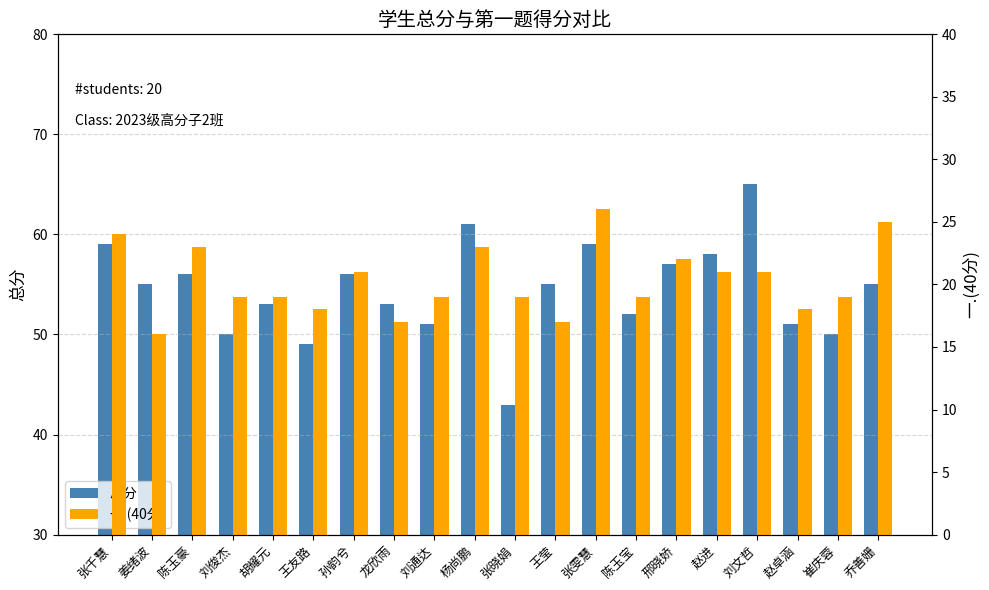

Where is 总分 nearest to the value 54?

姜绪波